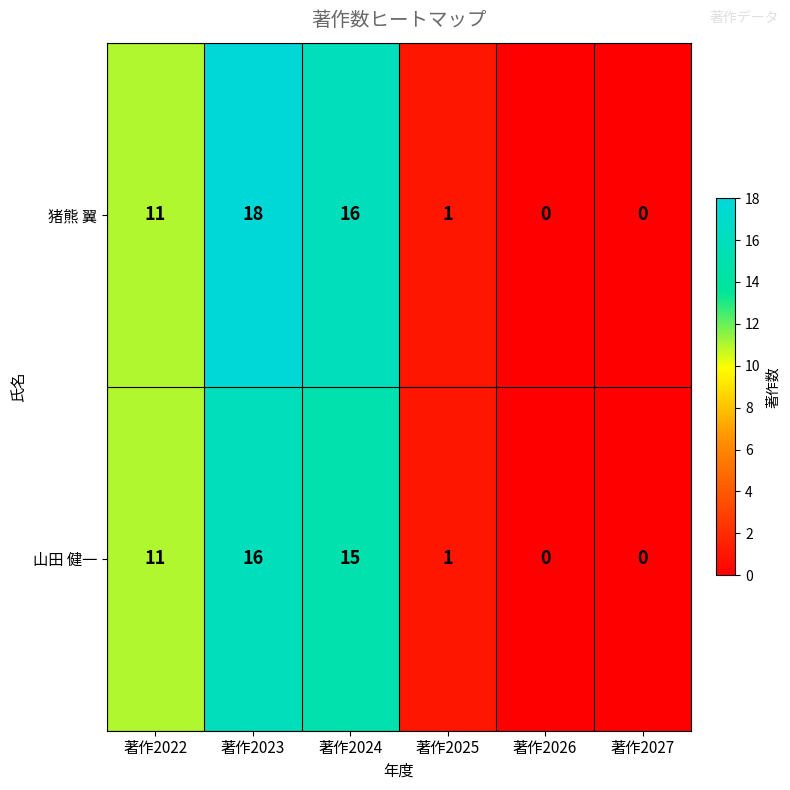

At which category does the chart reach its peak across all series?

著作2023